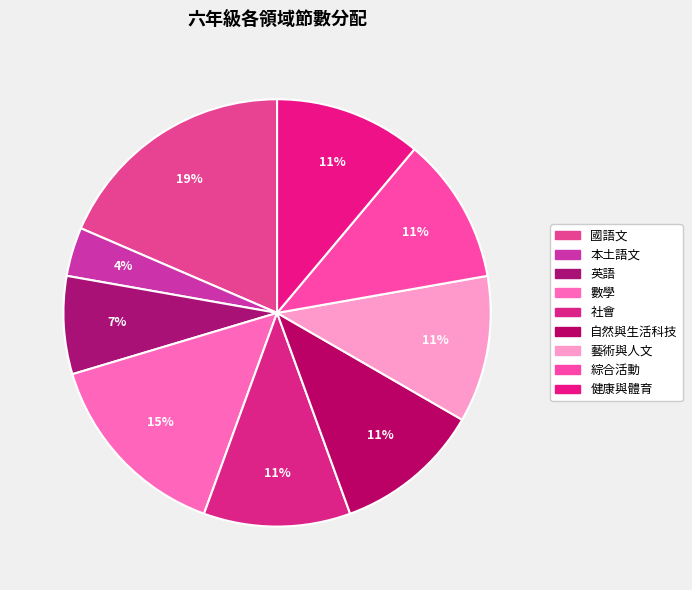

How many segments does this pie chart have?

9